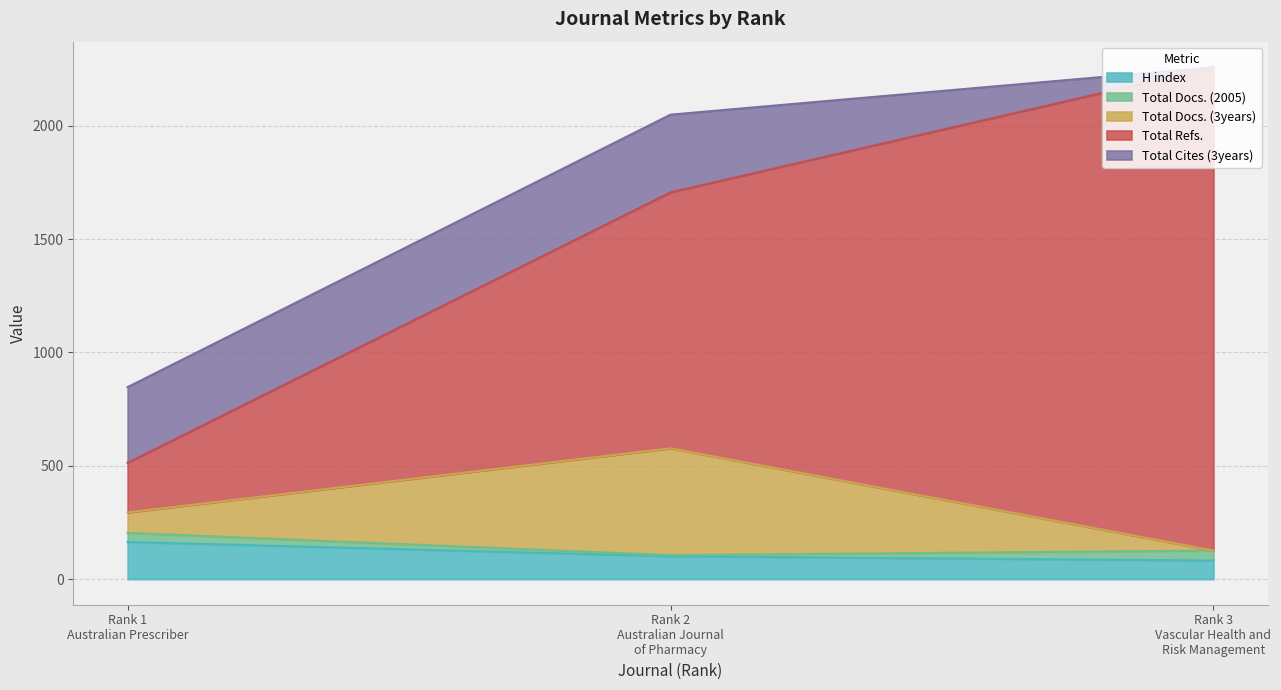

At which label does Total Refs. reach its peak?

Rank 3
Vascular Health and
Risk Management